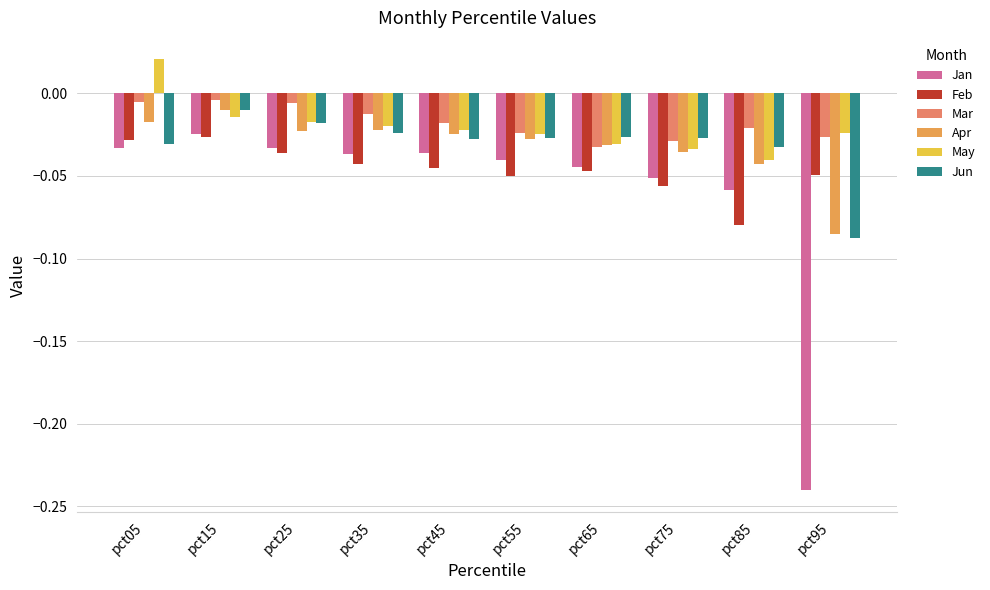

How many bars are there in total?

60